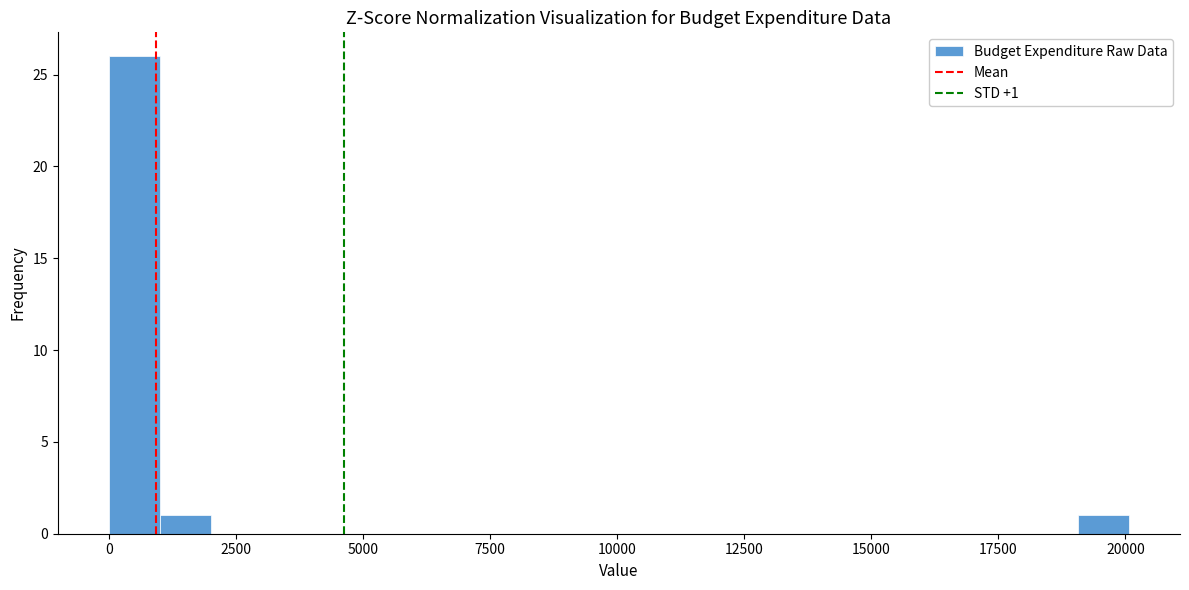

Read against the x-axis, roughly where is the centre of the tallest bar?

500